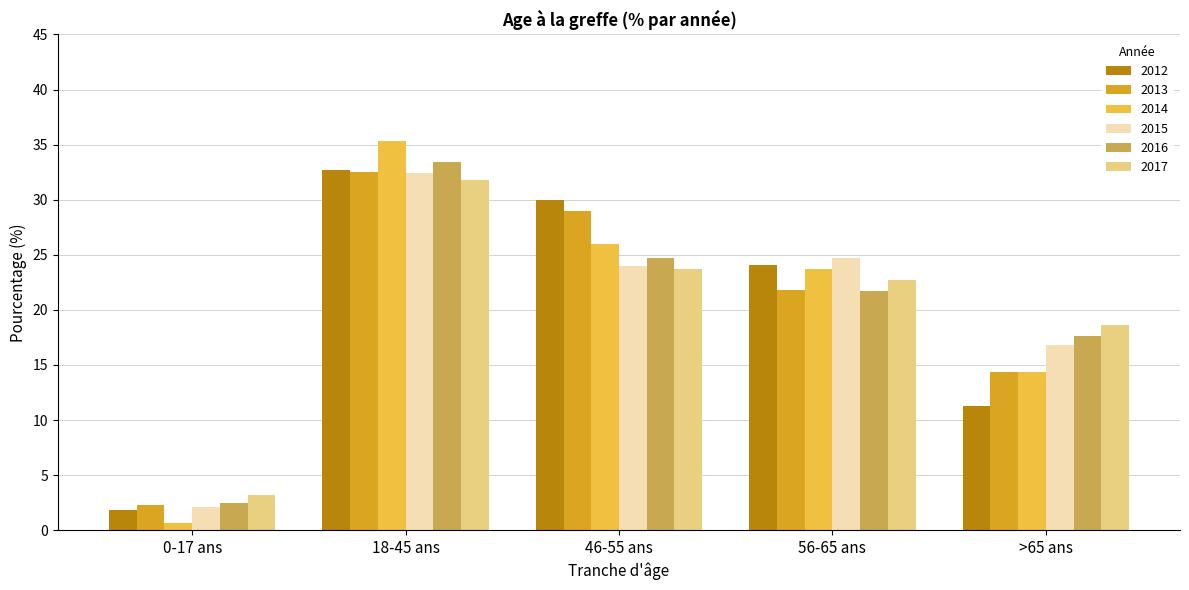

Which series has the largest range (max minus min)?

2014